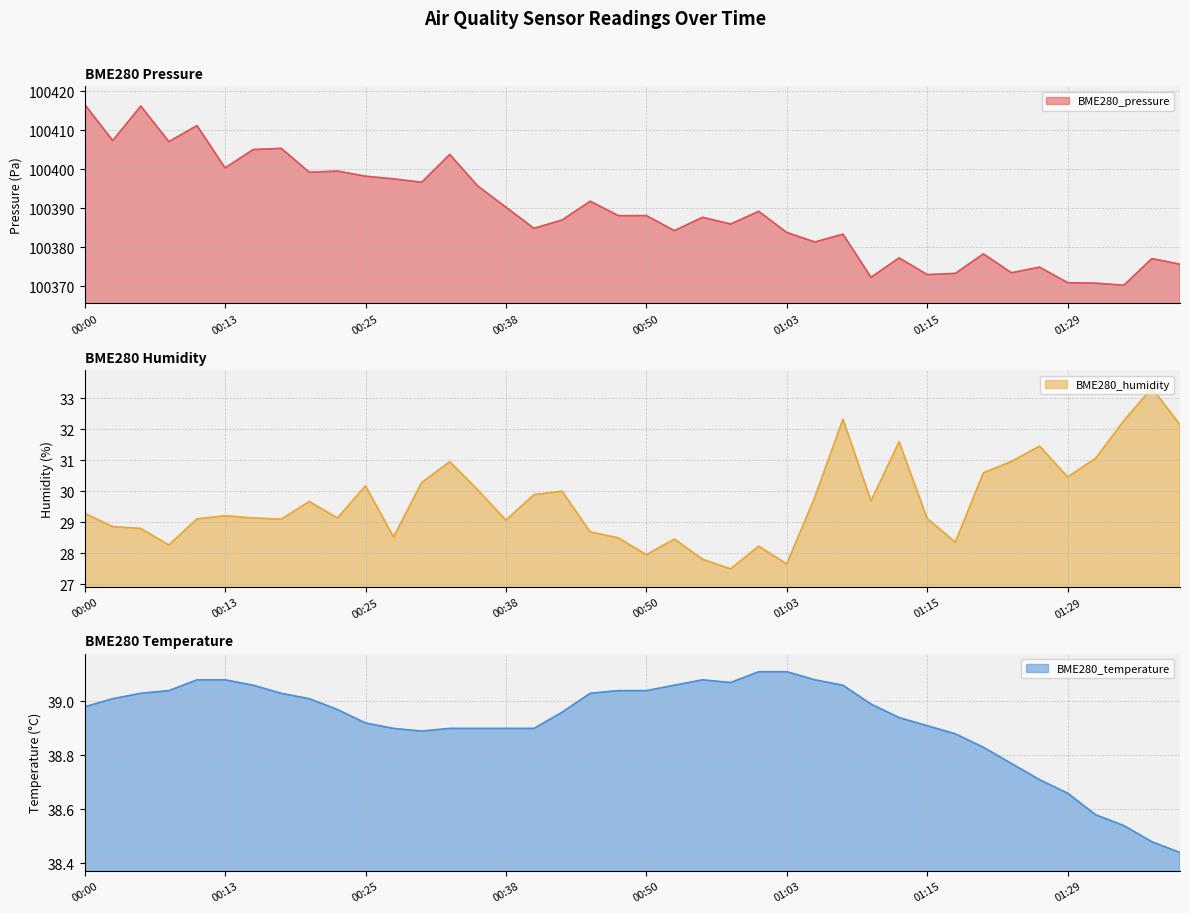

At how many categories does at least one series exceed 80032?

40